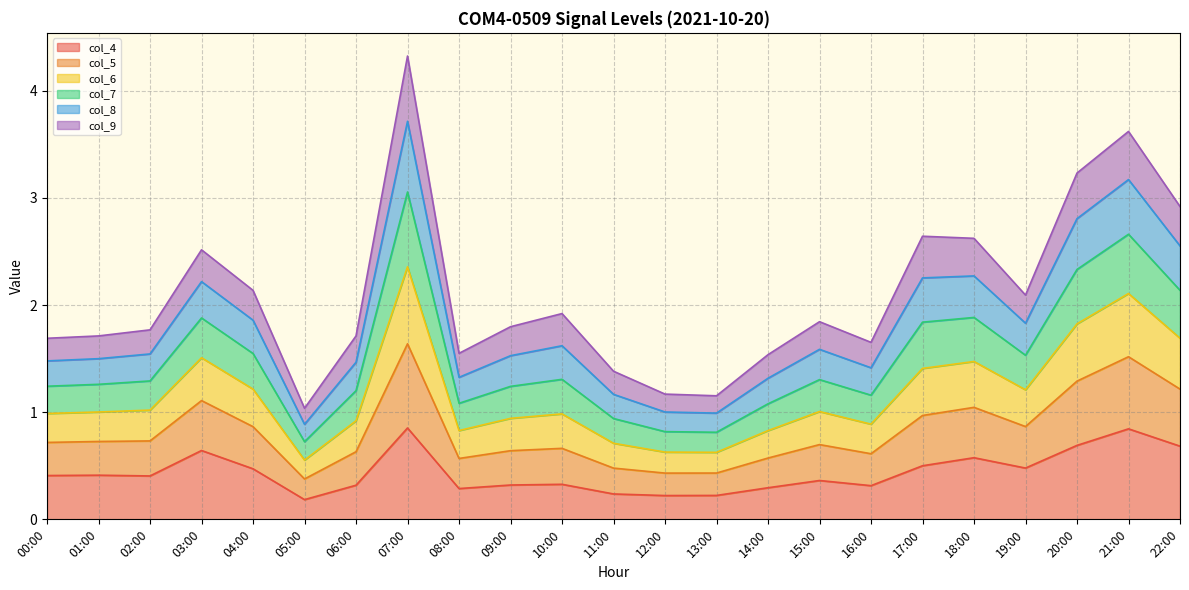

What are all the series names shown in the legend?

col_4, col_5, col_6, col_7, col_8, col_9